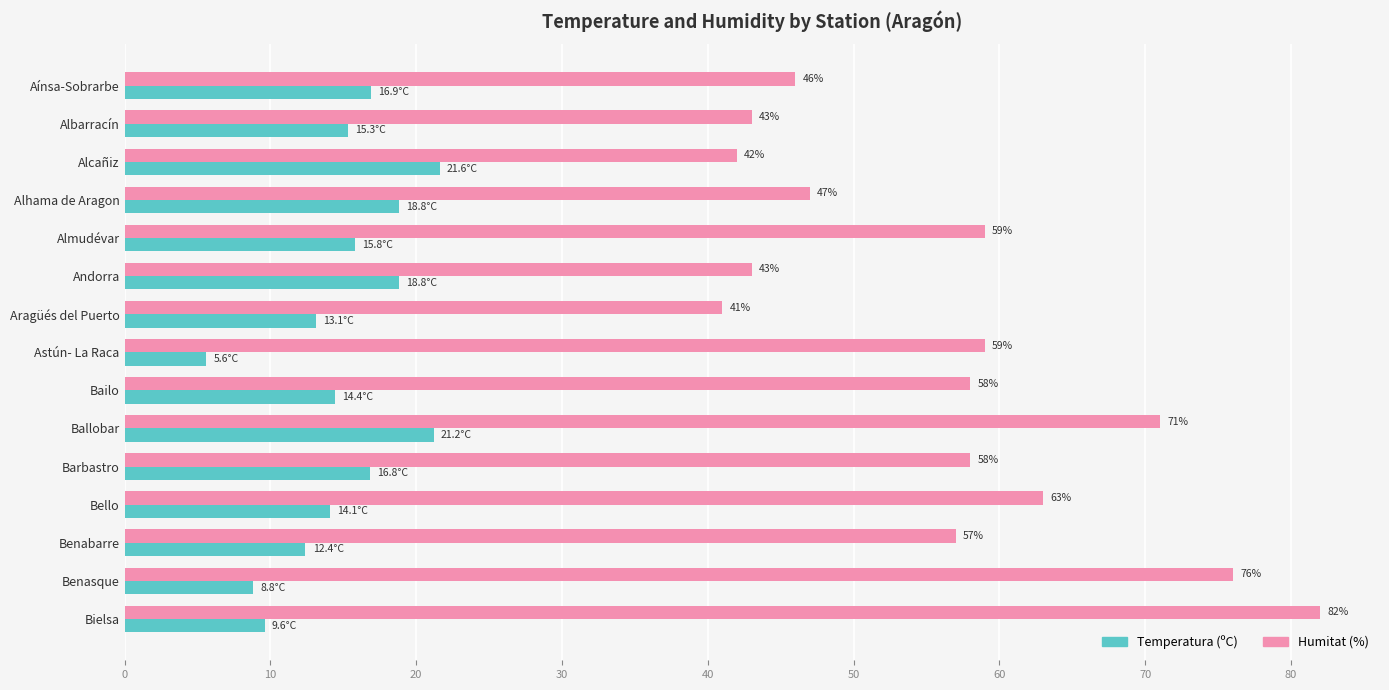

Is it true that Temperatura (ºC) equals 1.6 at Astún- La Raca?

False